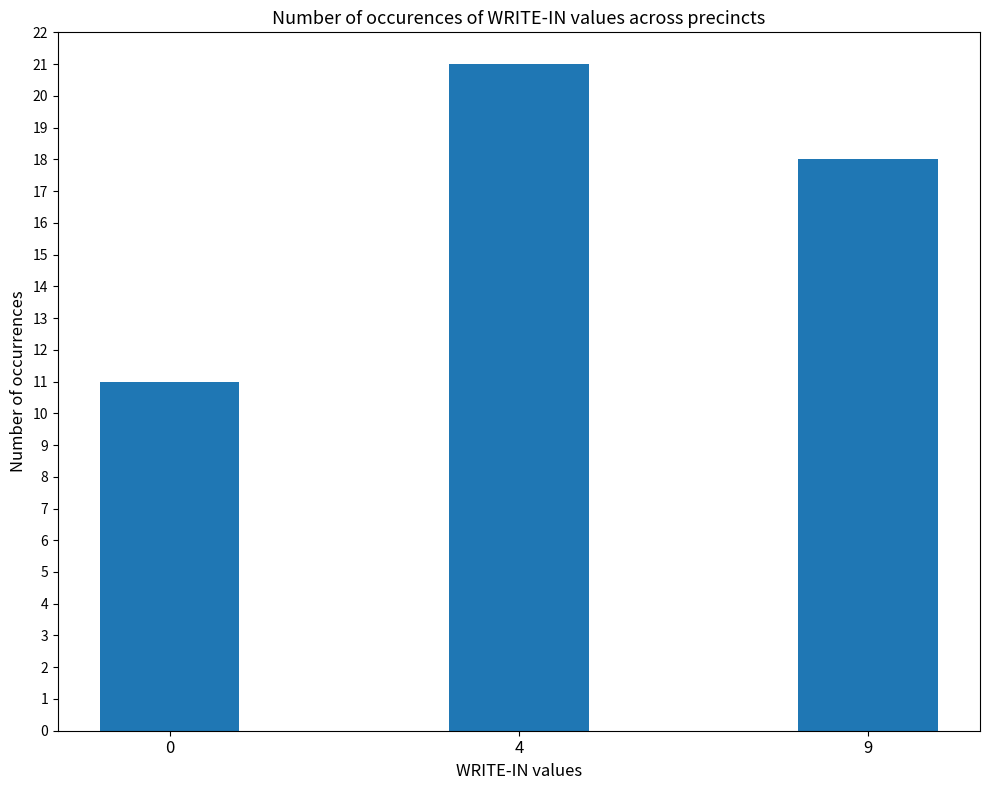

At which label does the data first exceed 18?

4